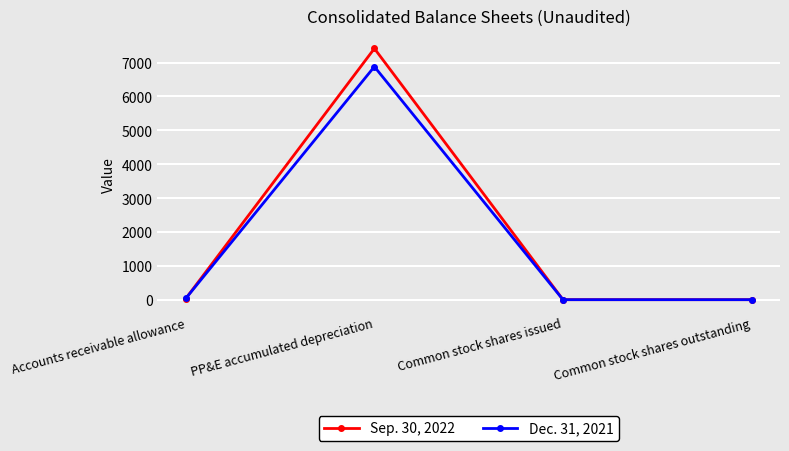

How many distinct data groups are displayed?

2